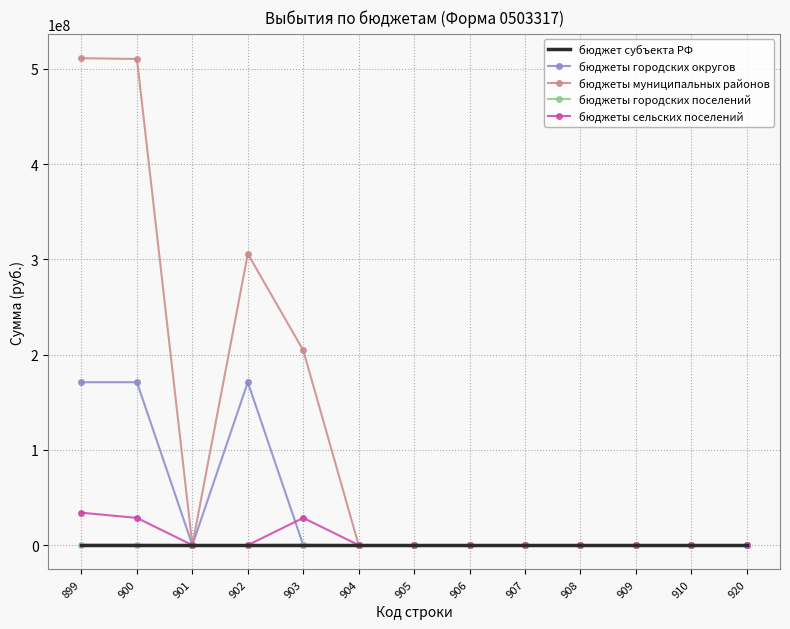

Which series has the largest range (max minus min)?

бюджеты муниципальных районов